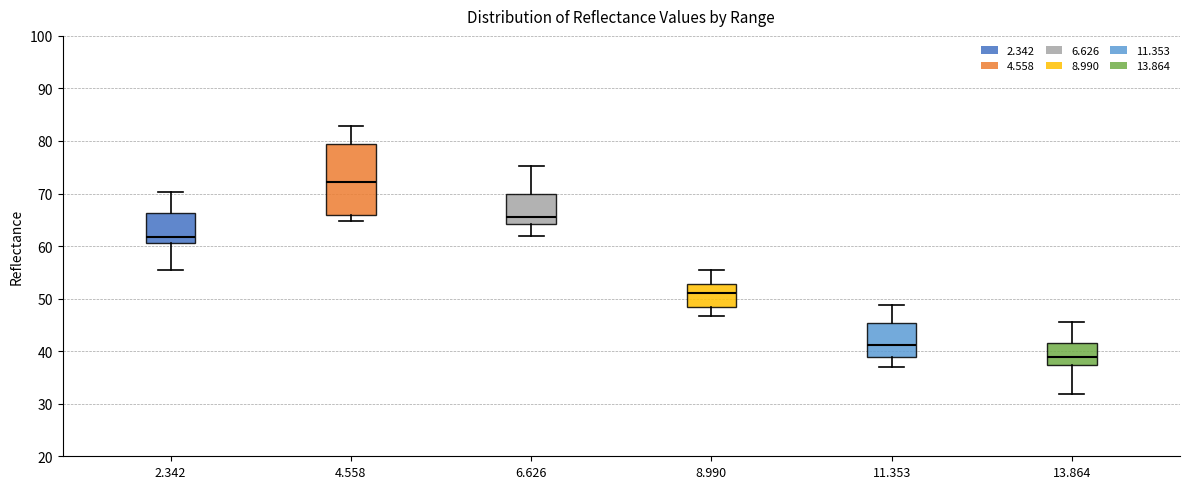

Comparing the boxes themselves (not the whiskers), which one is the tallest?

4.558